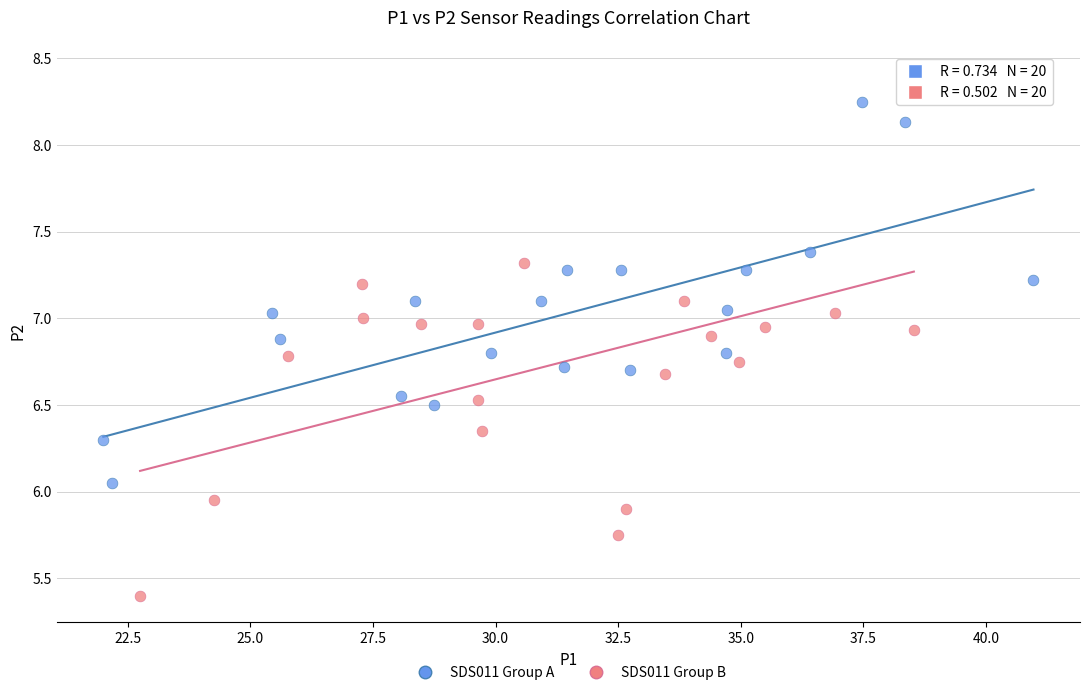

Which series contains the lowest Y value?

SDS011 Group B